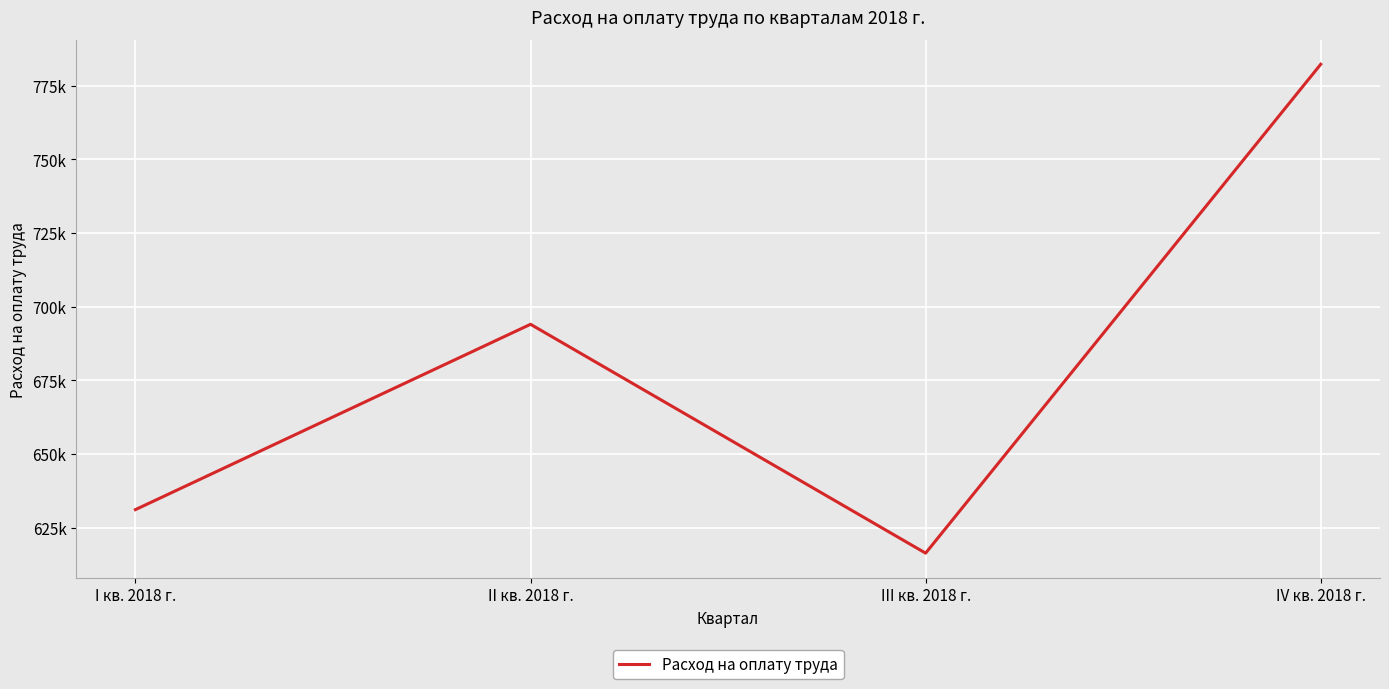

Reading left to right, what are all the values shown in this chart?

631129.3	694023.7	616356.8	782269.3